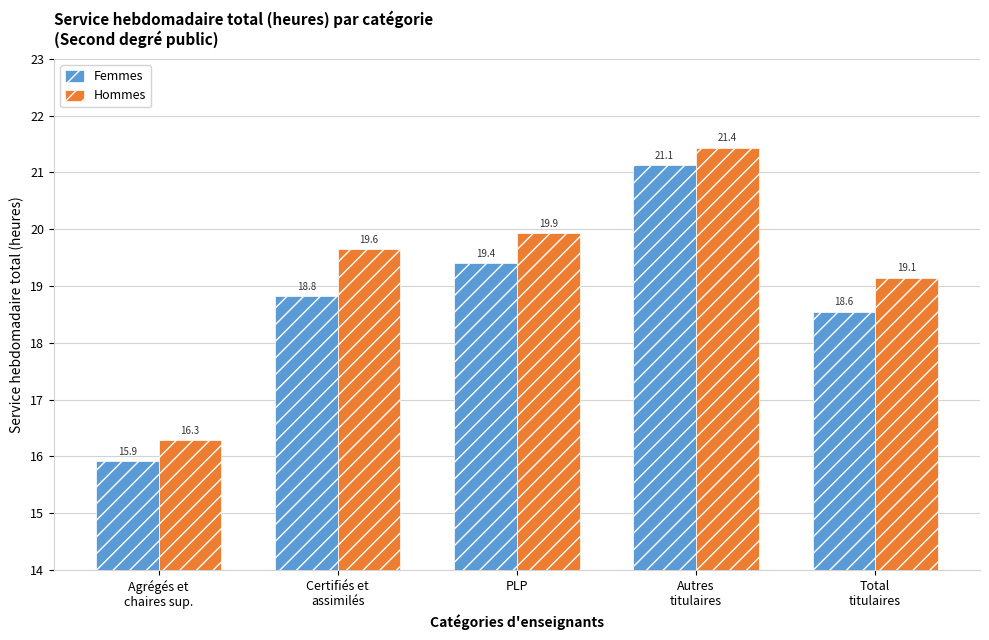

What is the maximum value shown in the chart?

21.4